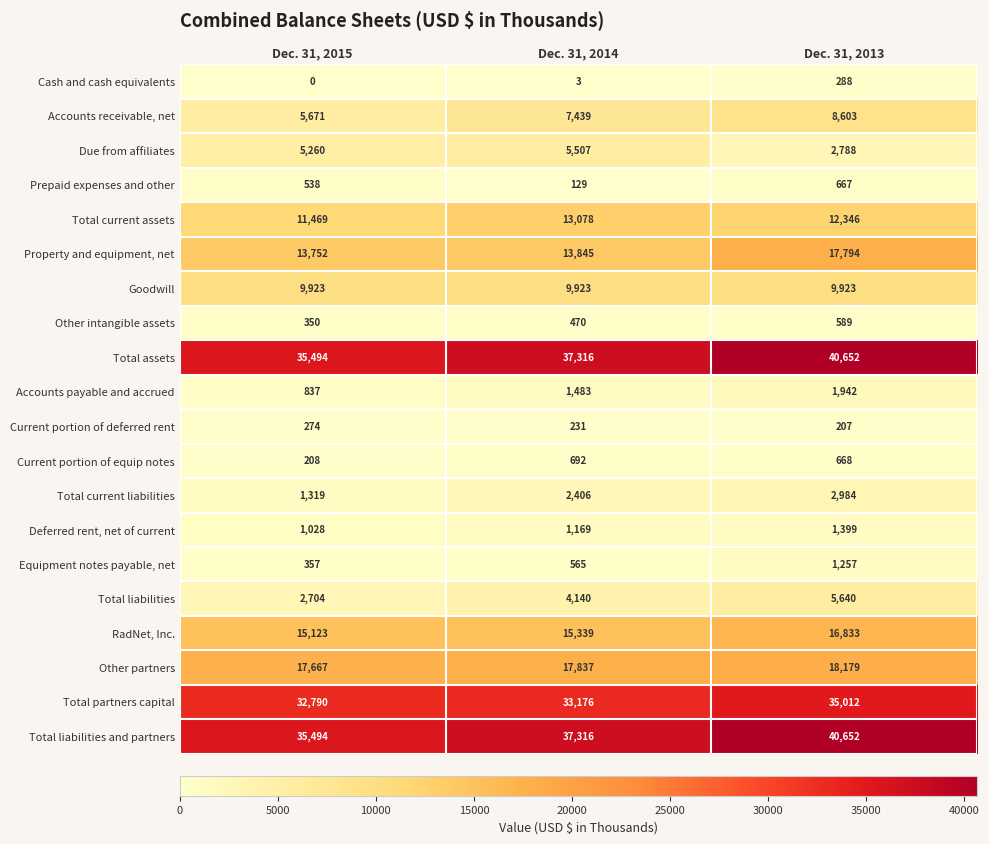

The Cash and cash equivalents series shows 288 at Dec. 31, 2013. True or false?

True